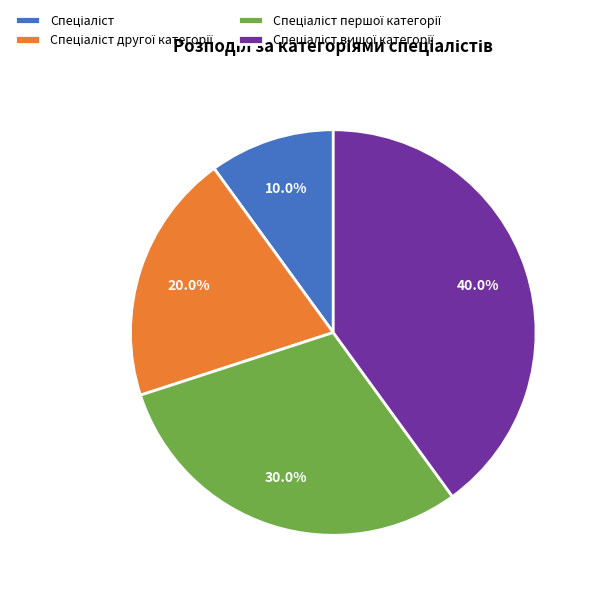

Is there a majority slice in this chart?

No